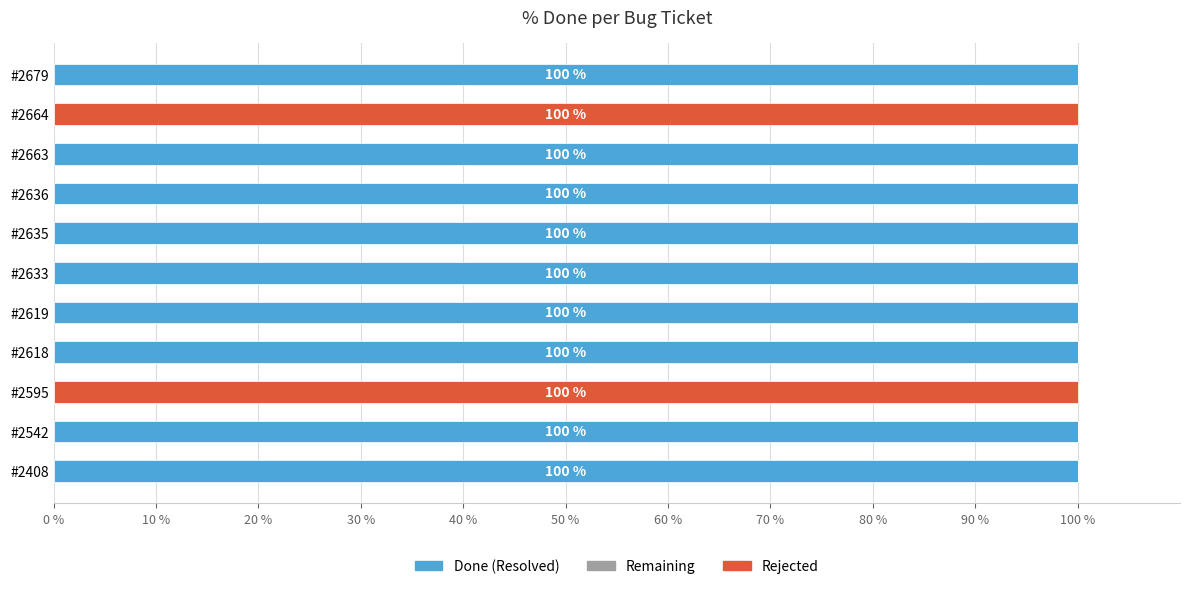

What is the total value across all series at #2679?

100